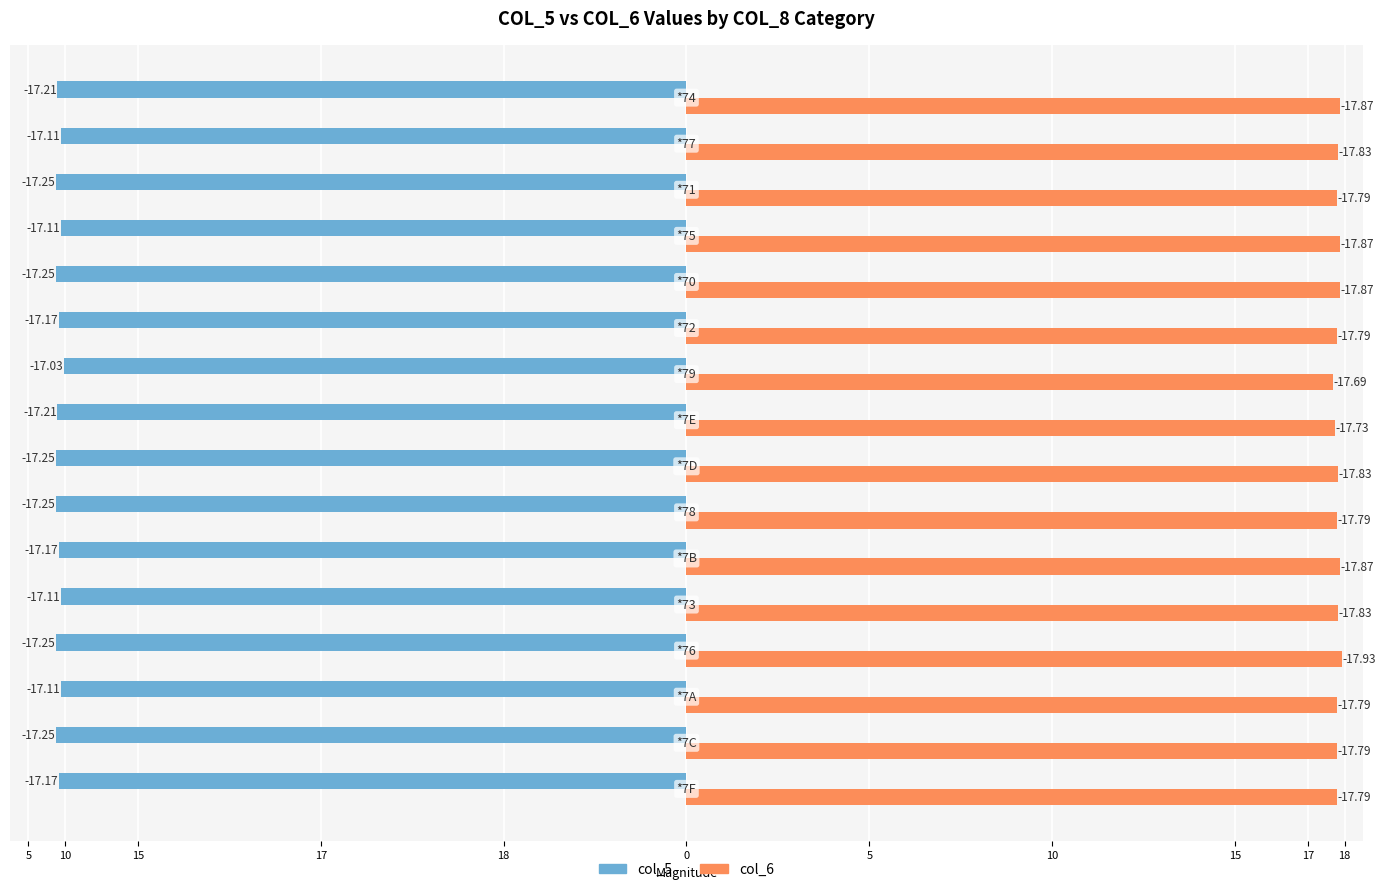

What are all the series names shown in the legend?

col_5, col_6